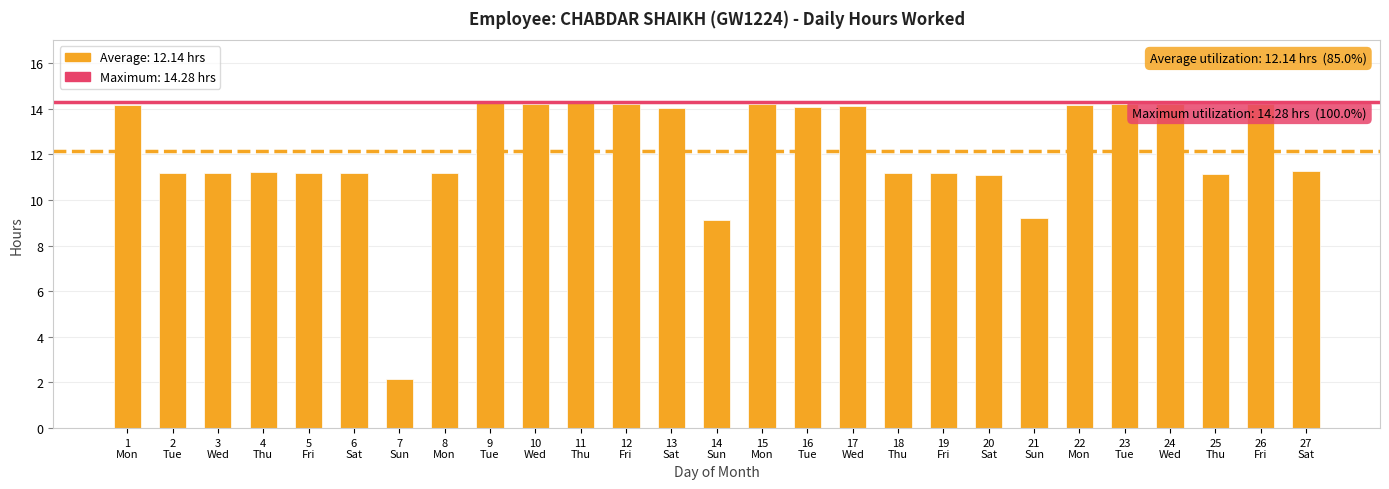

What is the maximum value shown in the chart?

14.3